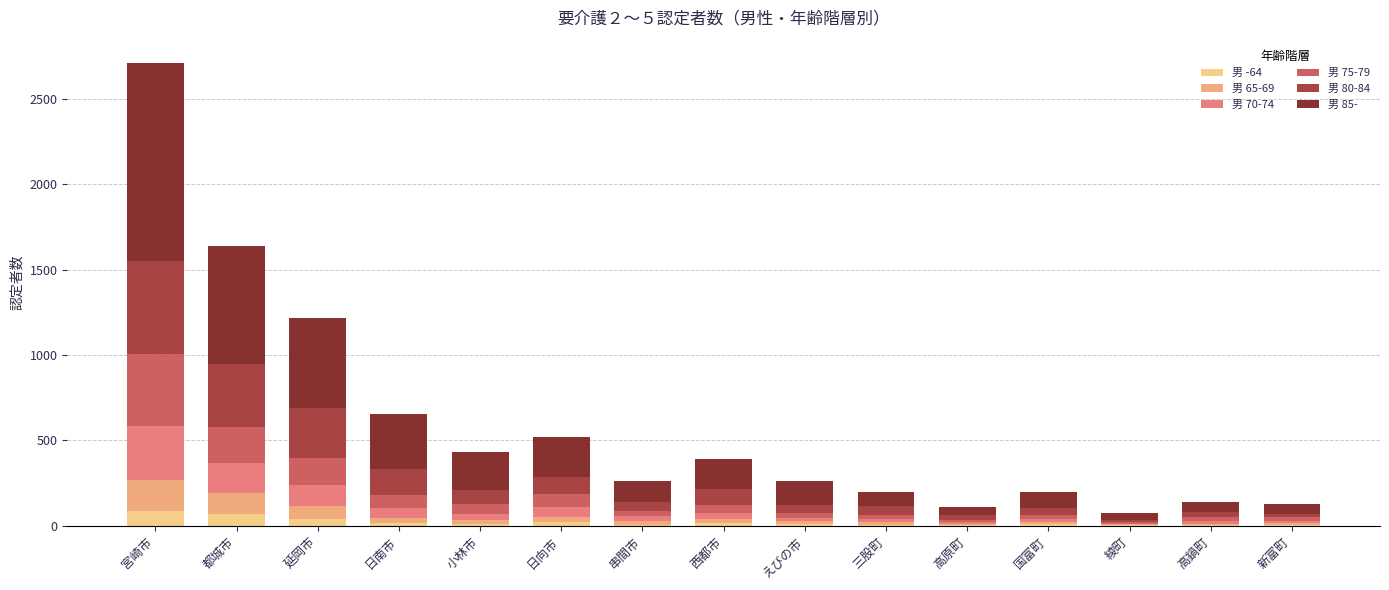

At which category is the sum across all series the highest?

宮崎市